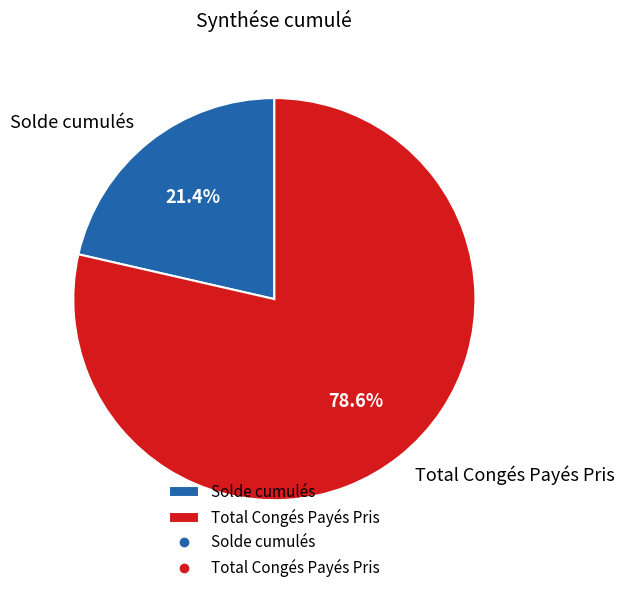

True or false: Solde cumulés accounts for 21% of the total.

True